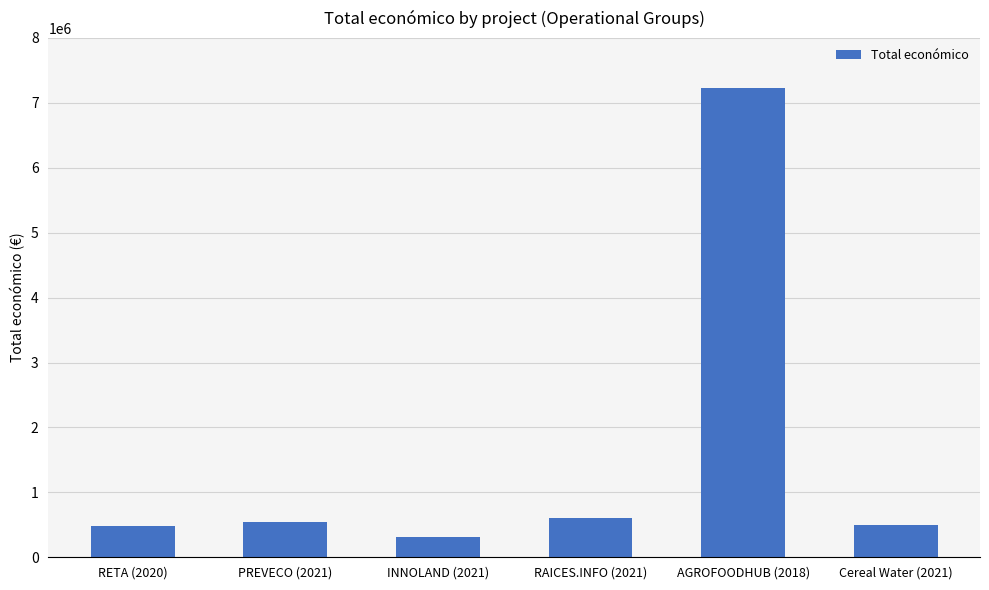

Approximately how many times larger is the value at Cereal Water (2021) compared to RAICES.INFO (2021)?

0.8